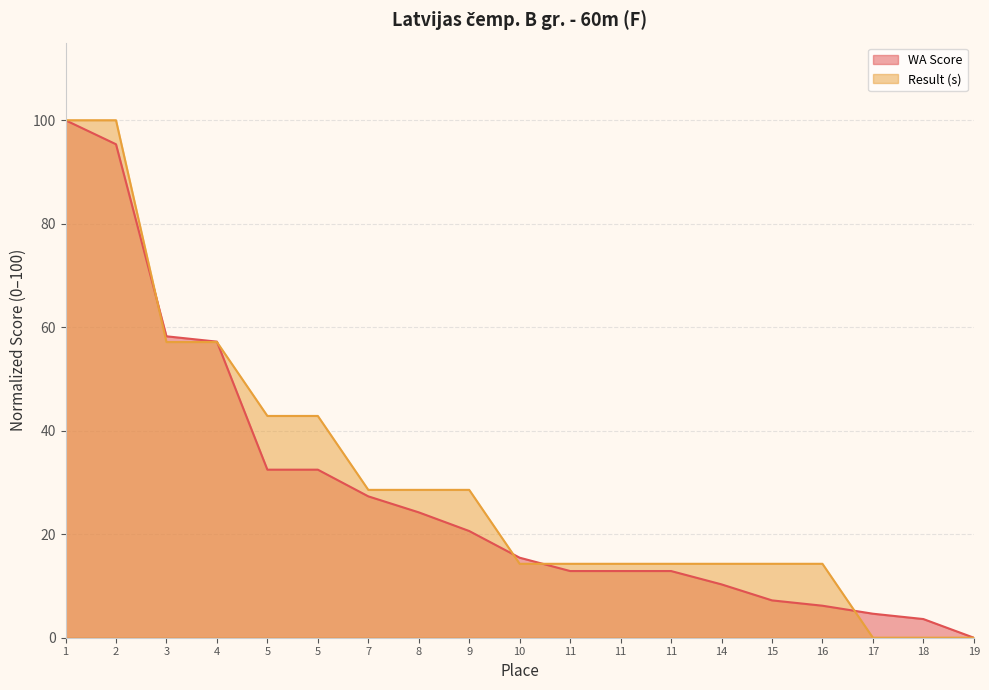

True or false: WA Score has a value of 100.0 at 1.

True